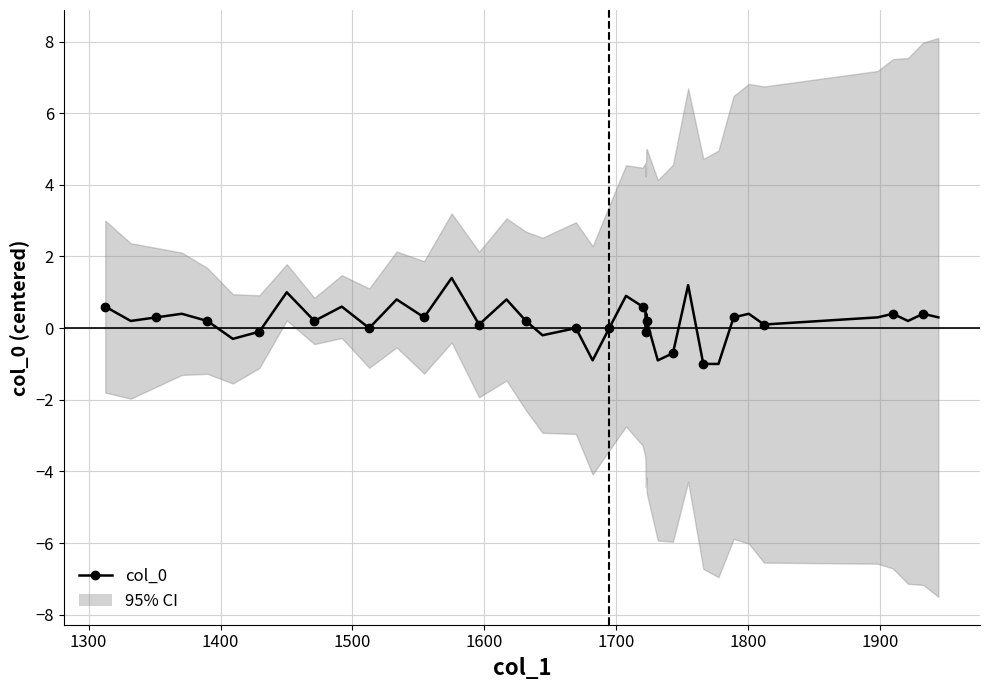

What is the maximum value shown in the chart?

1.4